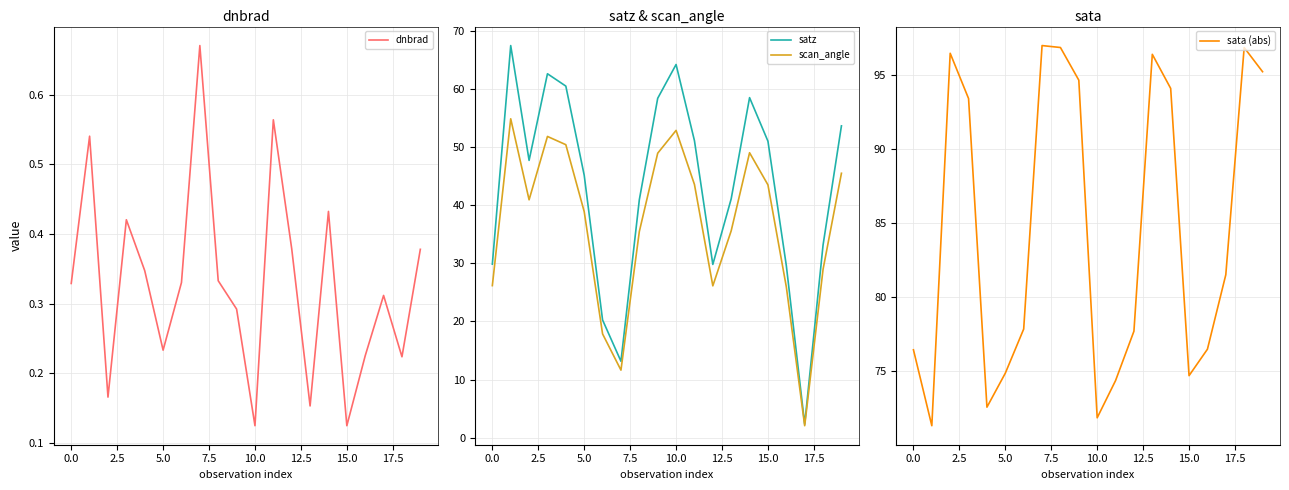

What is the approximate value of satz at 0.0?

29.9